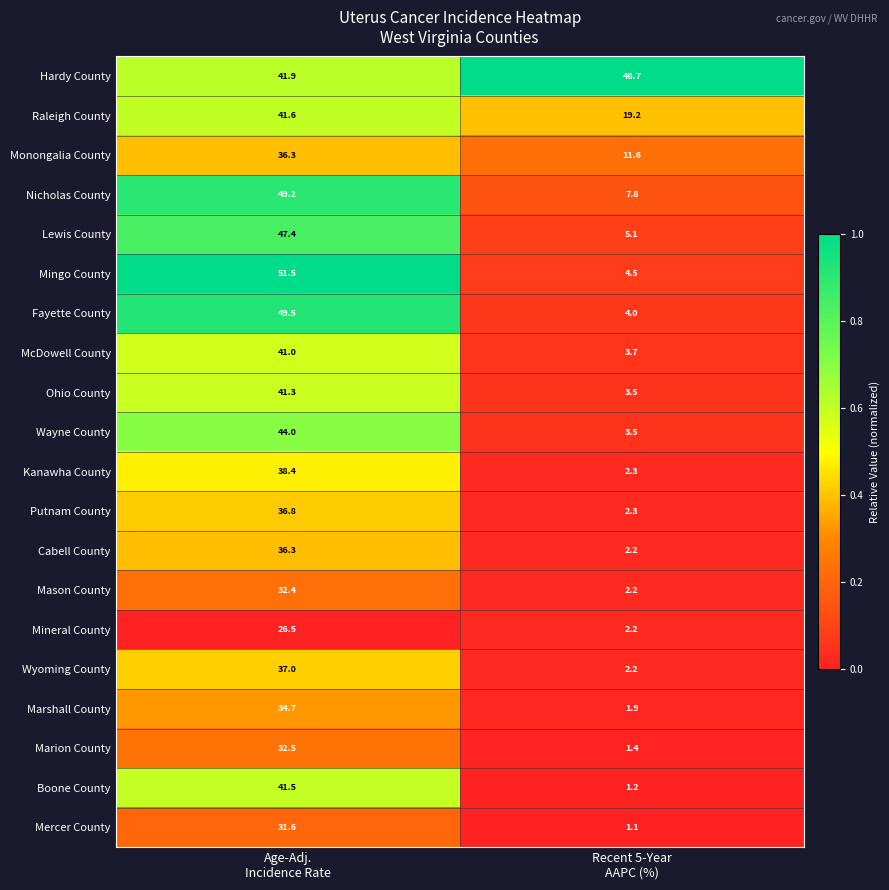

What is the total value across all series at Recent 5-Year
AAPC (%)?

128.6